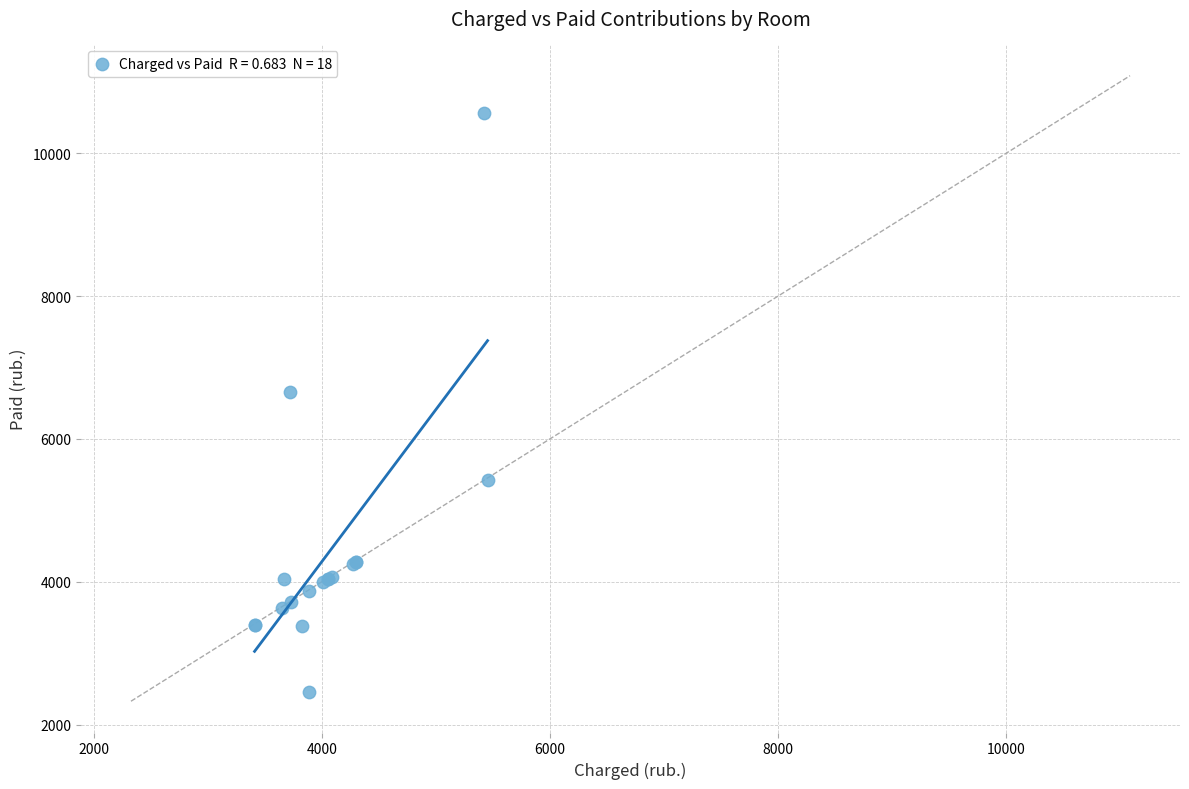

What Y value in the scatter plot is closest to 6504?

6656.0